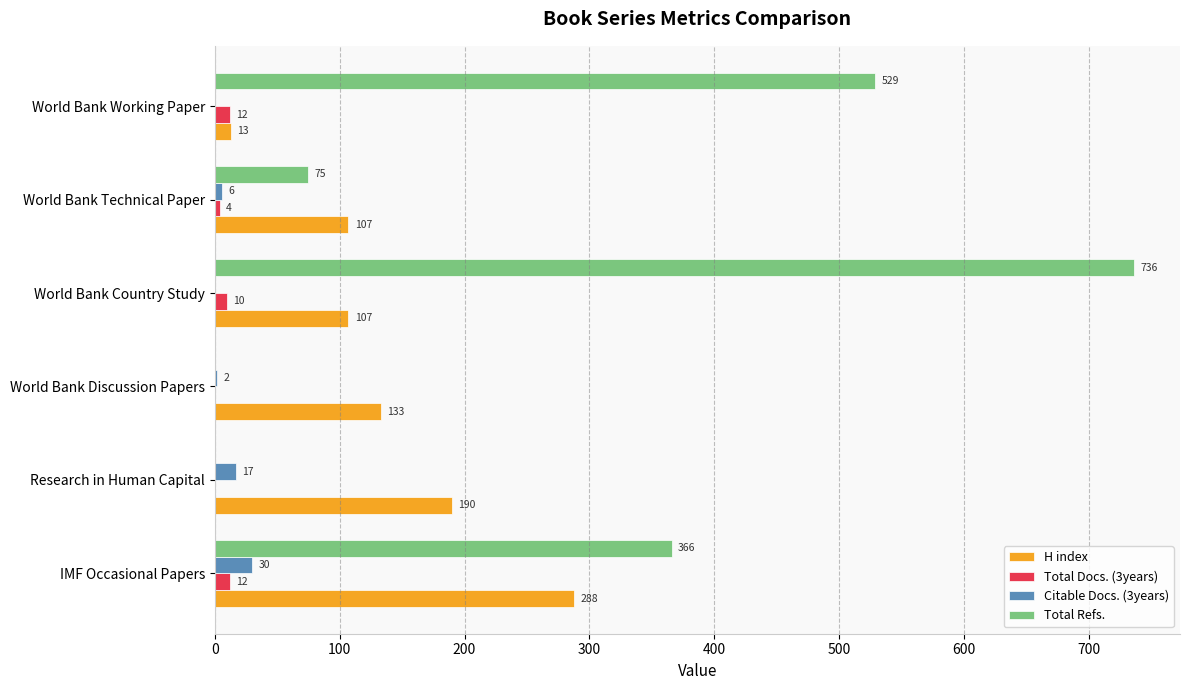

How many Total Docs. (3years) values are between 0 and 12?

6